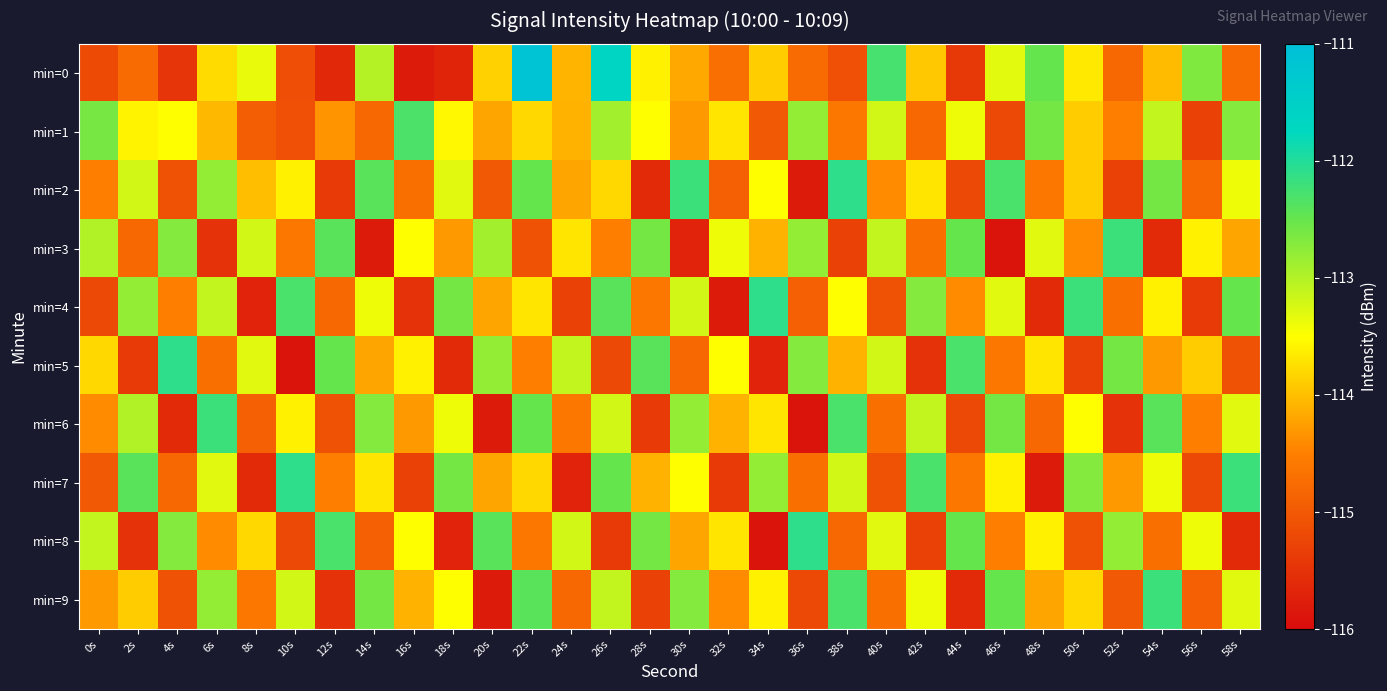

Reading right to left, extract all data points from this chart.

min=0: 58s=-114.8	56s=-112.7	54s=-114.0	52s=-114.8	50s=-113.7	48s=-112.5	46s=-113.3	44s=-115.4	42s=-113.9	40s=-112.3	38s=-115.1	36s=-114.8	34s=-113.9	32s=-114.7	30s=-114.2	28s=-113.6	26s=-111.6	24s=-114.1	22s=-111.2	20s=-113.9	18s=-115.7	16s=-115.8	14s=-113.0	12s=-115.6	10s=-115.1	8s=-113.4	6s=-113.8	4s=-115.5	2s=-114.8	0s=-115.2
min=1: 58s=-112.7	56s=-115.3	54s=-113.1	52s=-114.5	50s=-113.9	48s=-112.6	46s=-115.2	44s=-113.4	42s=-114.8	40s=-113.2	38s=-114.6	36s=-112.8	34s=-115.0	32s=-113.7	30s=-114.3	28s=-113.5	26s=-112.9	24s=-114.1	22s=-113.8	20s=-114.2	18s=-113.6	16s=-112.3	14s=-114.8	12s=-114.3	10s=-115.1	8s=-114.9	6s=-114.0	4s=-113.5	2s=-113.6	0s=-112.6
min=2: 58s=-113.4	56s=-114.8	54s=-112.6	52s=-115.3	50s=-113.9	48s=-114.6	46s=-112.3	44s=-115.2	42s=-113.7	40s=-114.4	38s=-112.1	36s=-115.8	34s=-113.5	32s=-114.9	30s=-112.2	28s=-115.6	26s=-113.8	24s=-114.2	22s=-112.5	20s=-115.0	18s=-113.3	16s=-114.7	14s=-112.4	12s=-115.4	10s=-113.6	8s=-114.0	6s=-112.8	4s=-115.1	2s=-113.2	0s=-114.5
min=3: 58s=-114.2	56s=-113.6	54s=-115.6	52s=-112.2	50s=-114.4	48s=-113.3	46s=-115.9	44s=-112.5	42s=-114.7	40s=-113.1	38s=-115.3	36s=-112.8	34s=-114.1	32s=-113.4	30s=-115.7	28s=-112.6	26s=-114.5	24s=-113.7	22s=-115.1	20s=-112.9	18s=-114.3	16s=-113.5	14s=-115.8	12s=-112.4	10s=-114.6	8s=-113.2	6s=-115.5	4s=-112.7	2s=-114.8	0s=-113.0
min=4: 58s=-112.5	56s=-115.4	54s=-113.6	52s=-114.7	50s=-112.2	48s=-115.6	46s=-113.3	44s=-114.4	42s=-112.7	40s=-115.1	38s=-113.5	36s=-114.9	34s=-112.1	32s=-115.8	30s=-113.2	28s=-114.6	26s=-112.4	24s=-115.3	22s=-113.7	20s=-114.2	18s=-112.6	16s=-115.5	14s=-113.4	12s=-114.8	10s=-112.3	8s=-115.7	6s=-113.1	4s=-114.5	2s=-112.8	0s=-115.2
min=5: 58s=-115.1	56s=-113.9	54s=-114.3	52s=-112.6	50s=-115.3	48s=-113.7	46s=-114.6	44s=-112.3	42s=-115.5	40s=-113.2	38s=-114.1	36s=-112.7	34s=-115.7	32s=-113.5	30s=-114.8	28s=-112.4	26s=-115.2	24s=-113.1	22s=-114.5	20s=-112.8	18s=-115.6	16s=-113.6	14s=-114.2	12s=-112.5	10s=-115.9	8s=-113.3	6s=-114.7	4s=-112.1	2s=-115.4	0s=-113.8
min=6: 58s=-113.3	56s=-114.5	54s=-112.4	52s=-115.5	50s=-113.5	48s=-114.8	46s=-112.6	44s=-115.2	42s=-113.1	40s=-114.7	38s=-112.3	36s=-115.9	34s=-113.7	32s=-114.1	30s=-112.8	28s=-115.4	26s=-113.2	24s=-114.6	22s=-112.5	20s=-115.8	18s=-113.4	16s=-114.3	14s=-112.7	12s=-115.1	10s=-113.6	8s=-114.9	6s=-112.2	4s=-115.6	2s=-113.0	0s=-114.4
min=7: 58s=-112.2	56s=-115.2	54s=-113.4	52s=-114.3	50s=-112.7	48s=-115.8	46s=-113.6	44s=-114.6	42s=-112.3	40s=-115.1	38s=-113.2	36s=-114.7	34s=-112.8	32s=-115.4	30s=-113.5	28s=-114.1	26s=-112.5	24s=-115.7	22s=-113.8	20s=-114.2	18s=-112.6	16s=-115.3	14s=-113.7	12s=-114.5	10s=-112.1	8s=-115.6	6s=-113.3	4s=-114.8	2s=-112.4	0s=-115.0
min=8: 58s=-115.6	56s=-113.4	54s=-114.7	52s=-112.8	50s=-115.1	48s=-113.6	46s=-114.5	44s=-112.5	42s=-115.3	40s=-113.3	38s=-114.8	36s=-112.1	34s=-115.9	32s=-113.7	30s=-114.2	28s=-112.6	26s=-115.4	24s=-113.2	22s=-114.6	20s=-112.4	18s=-115.7	16s=-113.5	14s=-114.9	12s=-112.3	10s=-115.2	8s=-113.8	6s=-114.4	4s=-112.7	2s=-115.5	0s=-113.1
min=9: 58s=-113.3	56s=-114.9	54s=-112.2	52s=-115.0	50s=-113.8	48s=-114.2	46s=-112.5	44s=-115.6	42s=-113.4	40s=-114.7	38s=-112.3	36s=-115.2	34s=-113.6	32s=-114.4	30s=-112.7	28s=-115.3	26s=-113.1	24s=-114.8	22s=-112.4	20s=-115.8	18s=-113.5	16s=-114.1	14s=-112.6	12s=-115.5	10s=-113.2	8s=-114.6	6s=-112.8	4s=-115.1	2s=-113.9	0s=-114.3